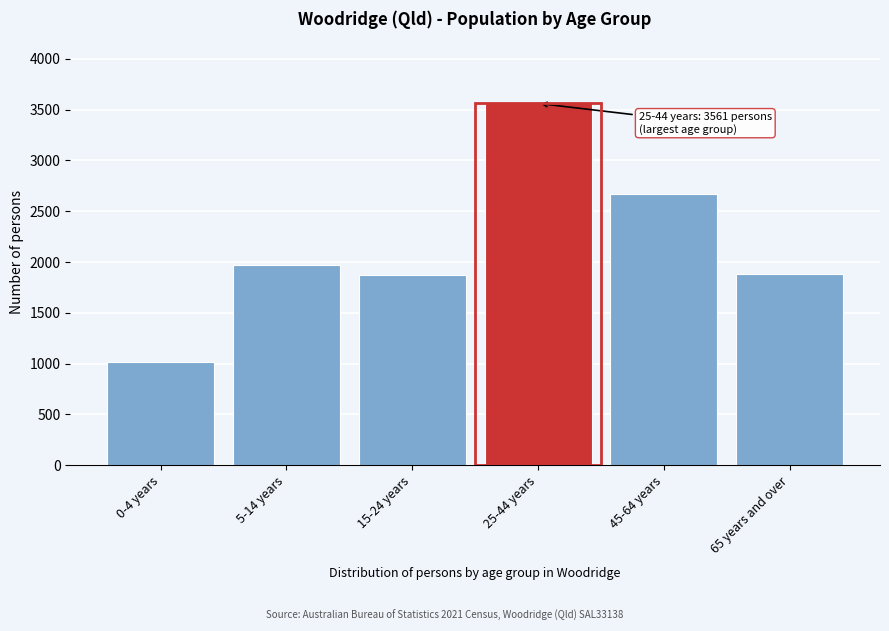

What is the greatest value displayed?

3561